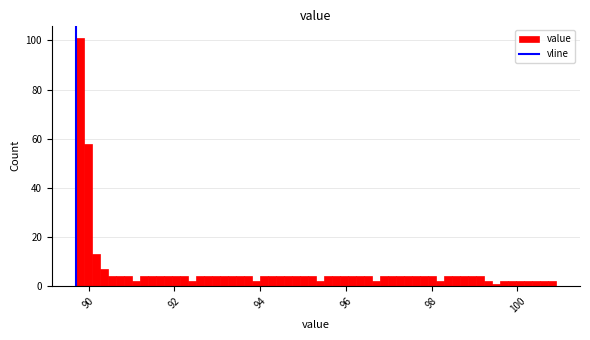

Around what value on the x-axis is the tallest bar? Give the approximate position of its centre, as read against the axis.

89.8